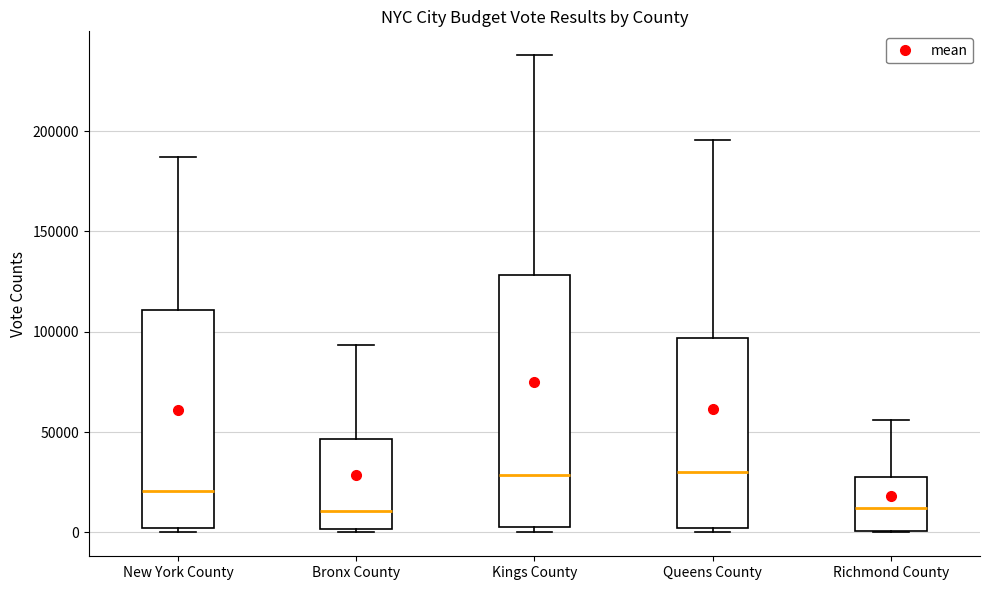

Reading left to right, transcribe this box plot: for each box, give where its median line is, the range the box spans, and where its two whiskers end, as read against the y-axis. The values are not printed on the chart, so give them approximately, as read against the axis.

New York County: median 20000, box 0 to 110000, whiskers 0 (just below the box's lower edge) to 185000
Bronx County: median 10000, box 0 to 45000, whiskers 0 to 95000
Kings County: median 30000, box 5000 to 130000, whiskers 0 to 240000
Queens County: median 30000, box 0 to 95000, whiskers 0 (just below the box's lower edge) to 195000
Richmond County: median 10000, box 0 to 30000, whiskers 0 to 55000